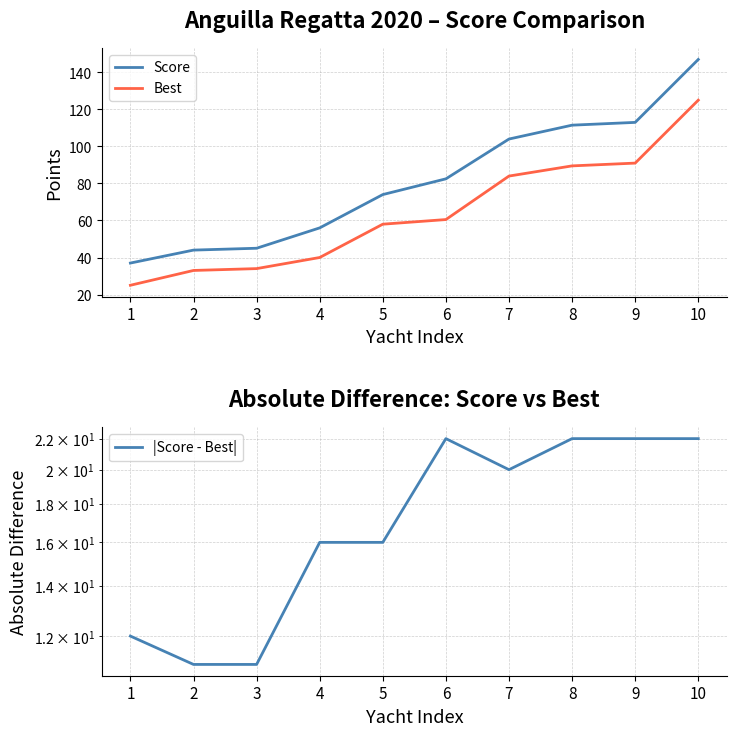

Which series has the largest range (max minus min)?

Score